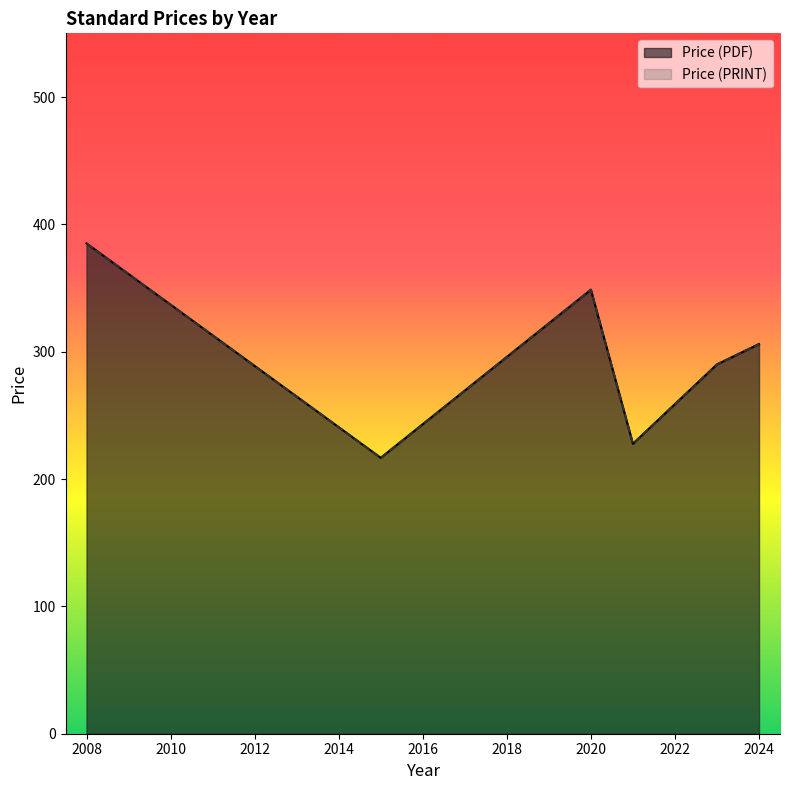

What are all the series names shown in the legend?

Price (PDF), Price (PRINT)